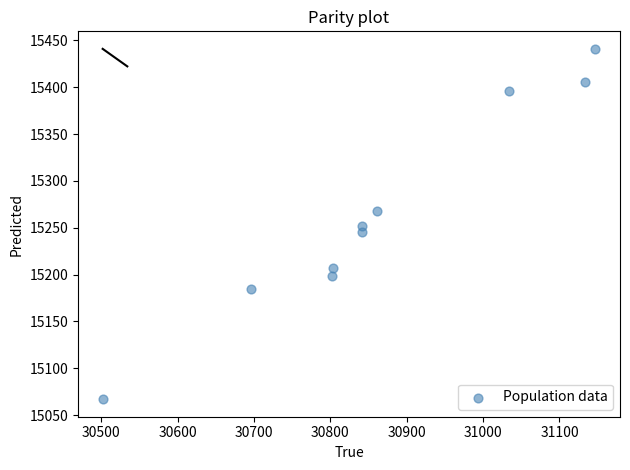

What is the range of X values (max minus min)?

645